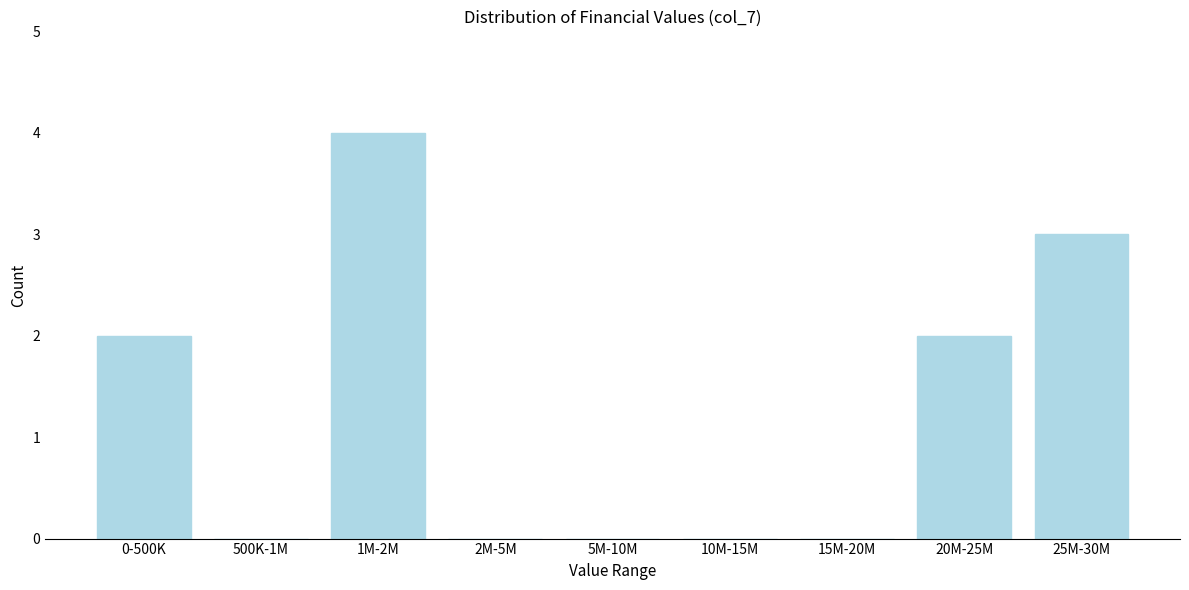

Reading left to right, what are all the values shown in this chart?

0-500K=2	500K-1M=0	1M-2M=4	2M-5M=0	5M-10M=0	10M-15M=0	15M-20M=0	20M-25M=2	25M-30M=3